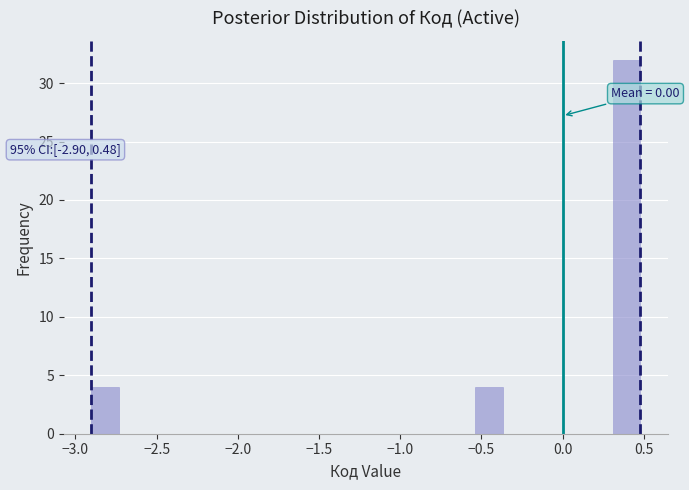

Read against the x-axis, roughly where is the centre of the tallest bar?

0.40